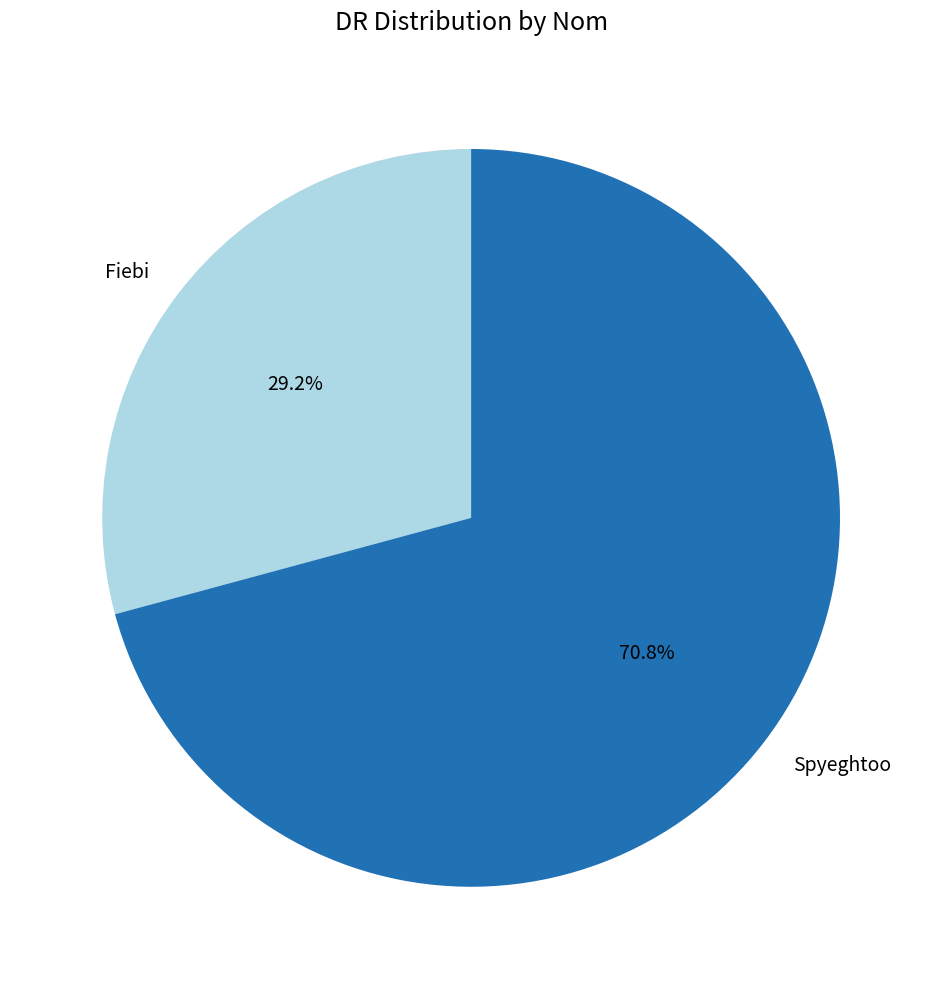

What is the ratio of the value at Fiebi to the value at Spyeghtoo?

0.4